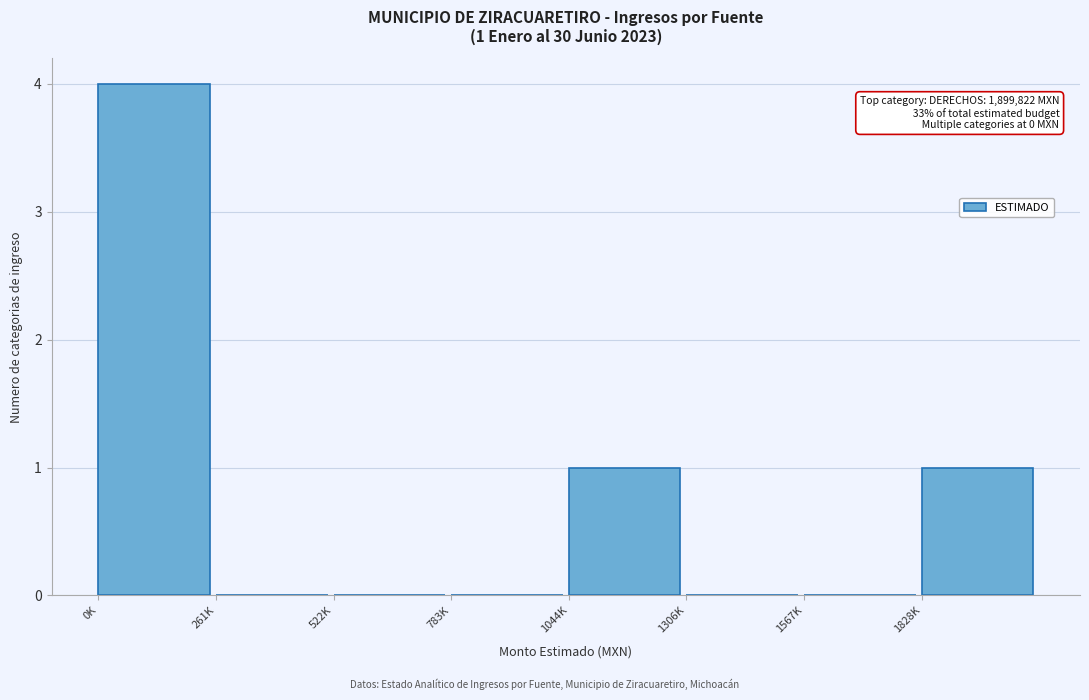

Reading left to right, what are all the values shown in this chart?

0K=4	261K=0	522K=0	783K=0	1044K=1	1306K=0	1567K=0	1828K=1